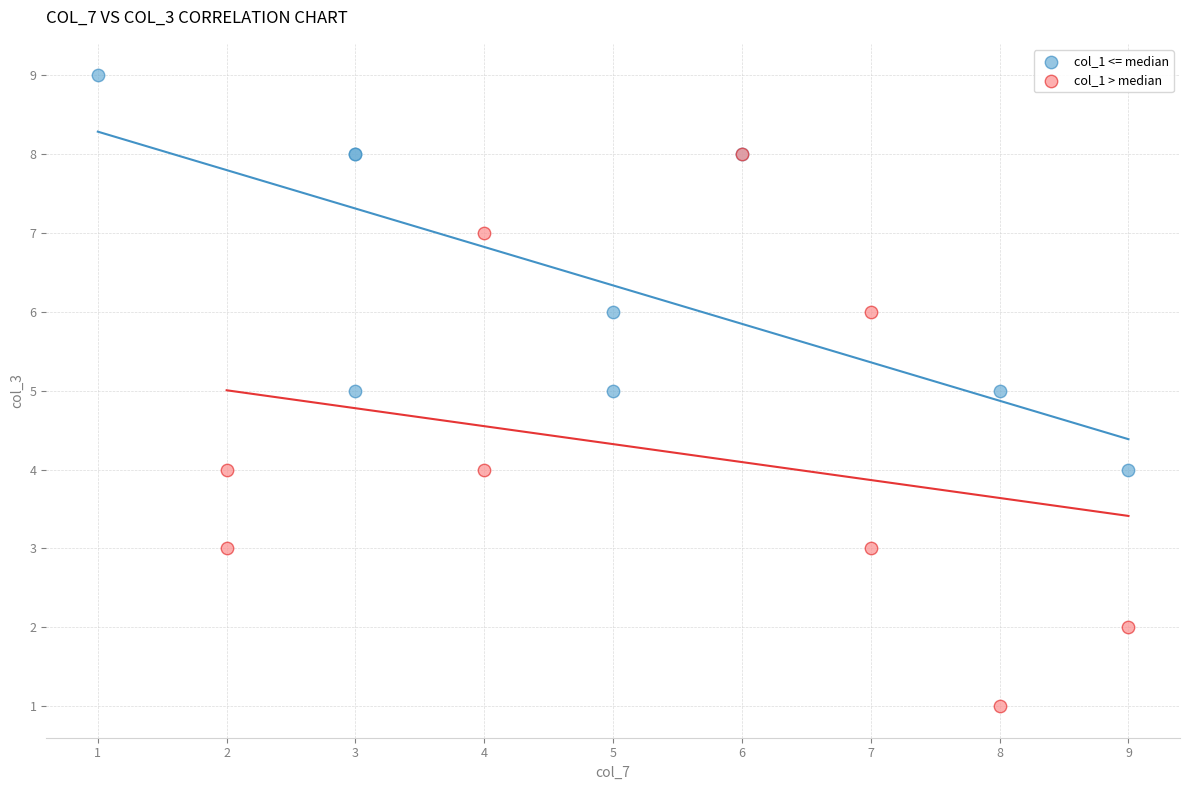

Which series has the widest spread of Y values?

col_1 > median